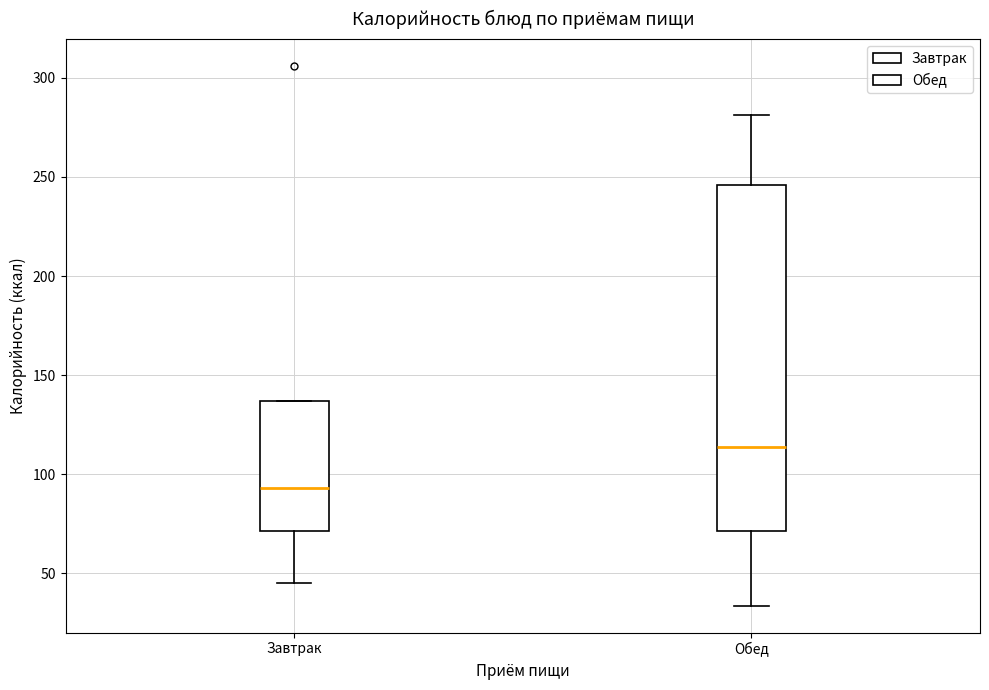

Where is the lower edge of the box for Завтрак on the y-axis? The values are not printed on the chart, so give them approximately, as read against the axis.

70